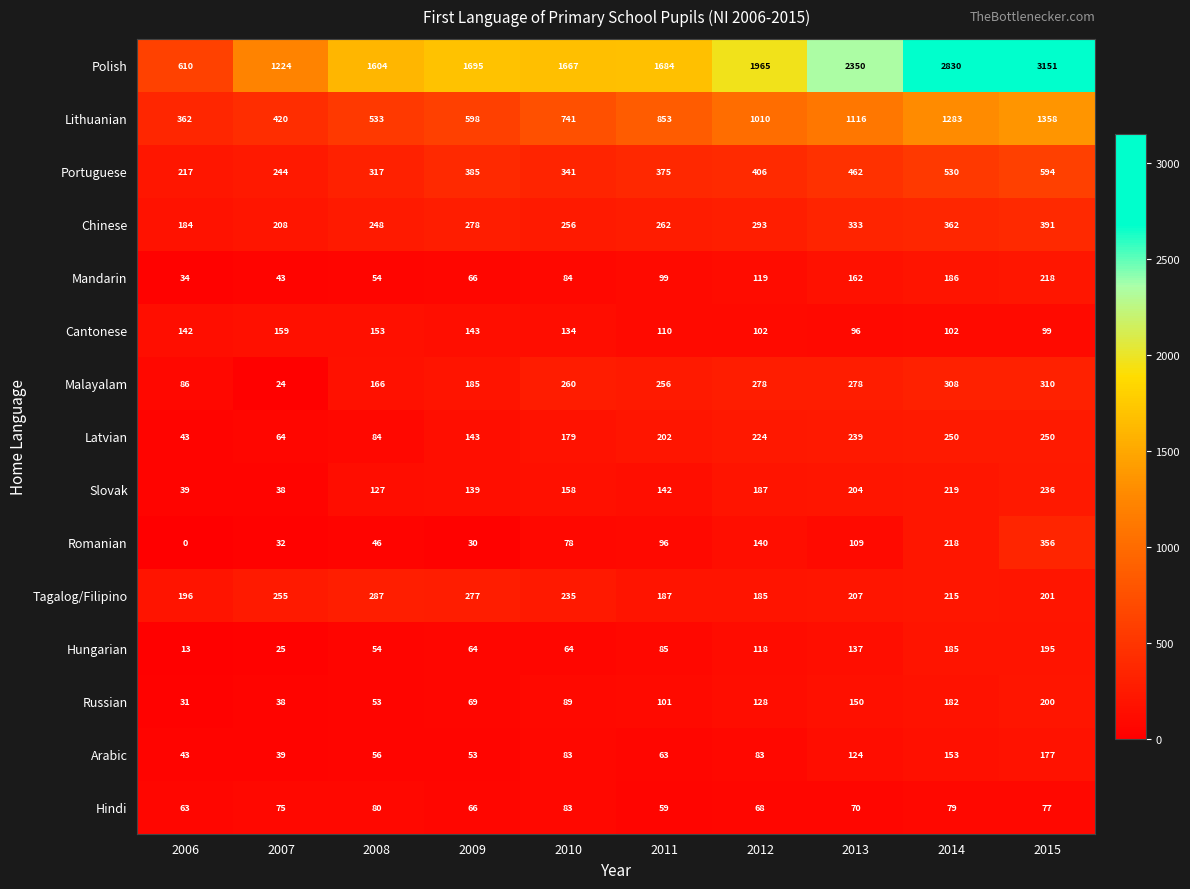

Which series has the largest range (max minus min)?

Polish